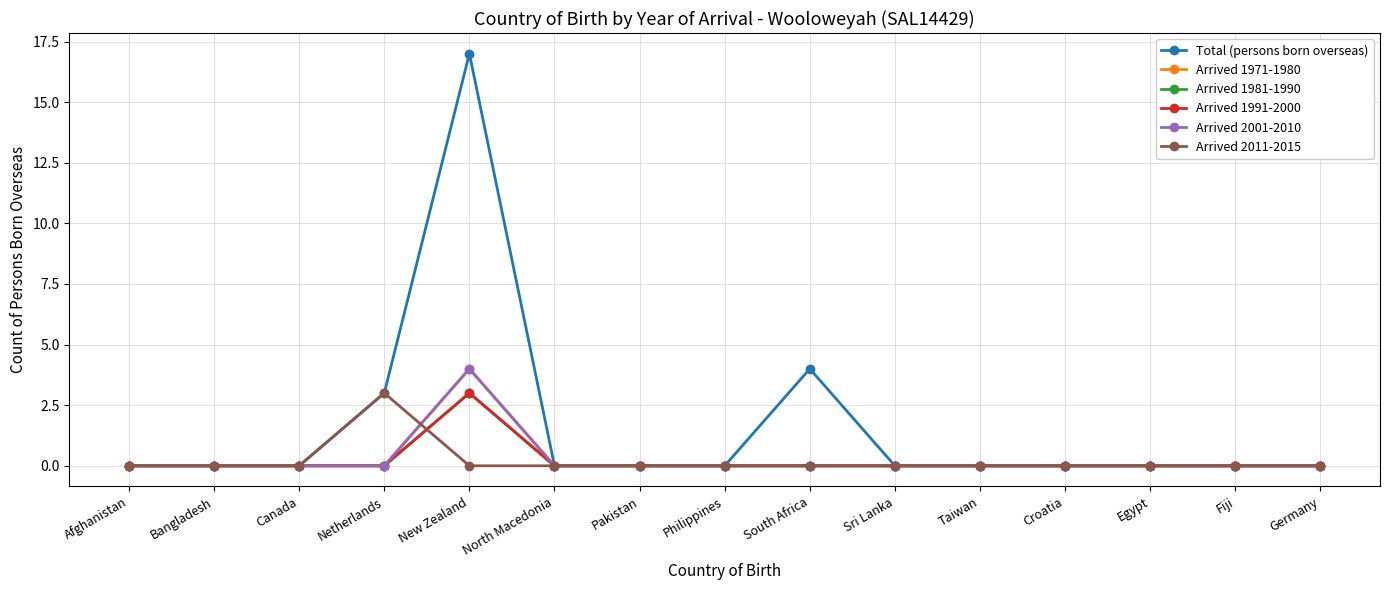

True or false: Arrived 1971-1980 and Arrived 1991-2000 intersect in this chart.

False